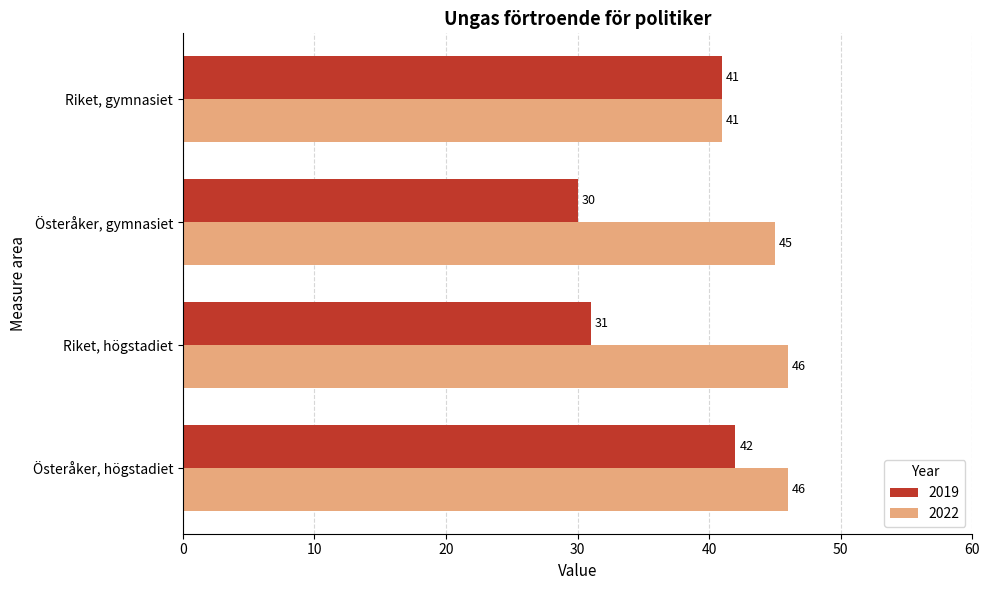

What is the difference between the highest and lowest values at Österåker, högstadiet?

4